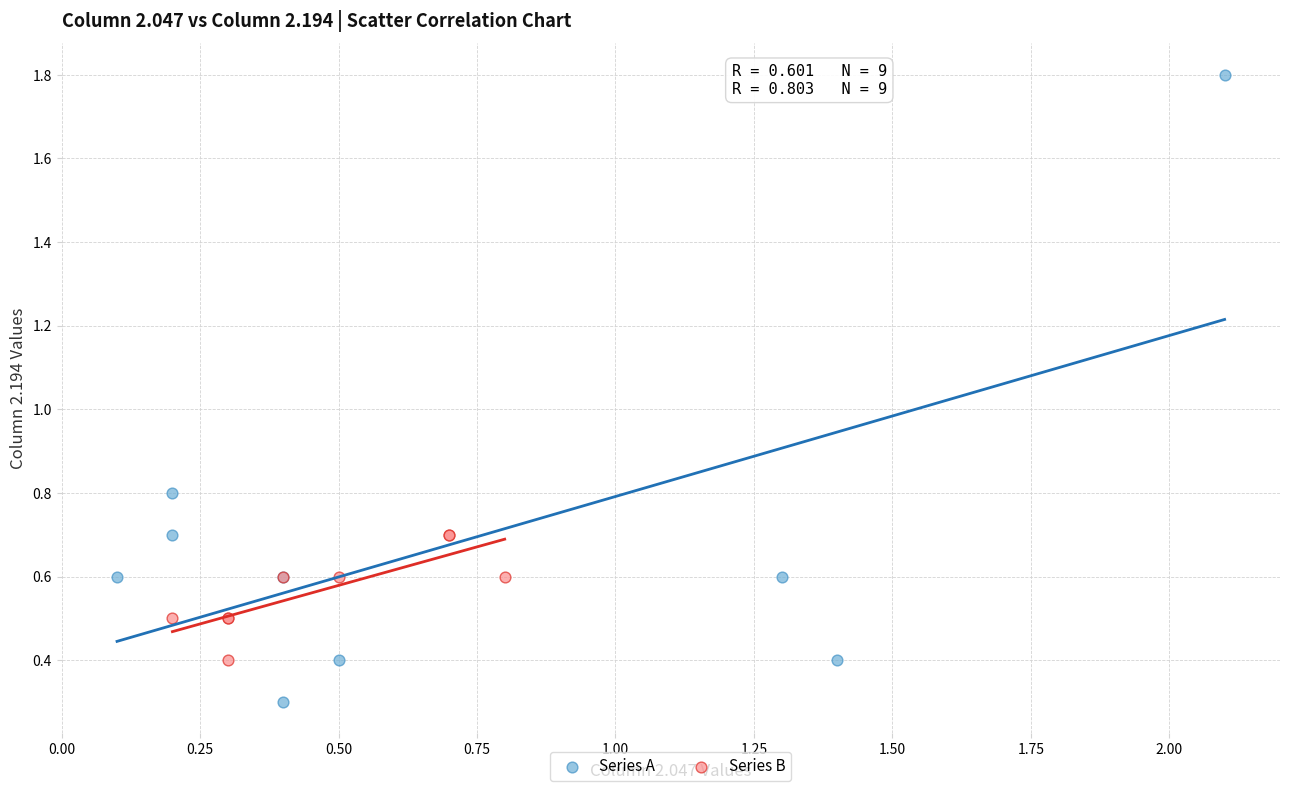

Which series contains the lowest Y value?

Series A